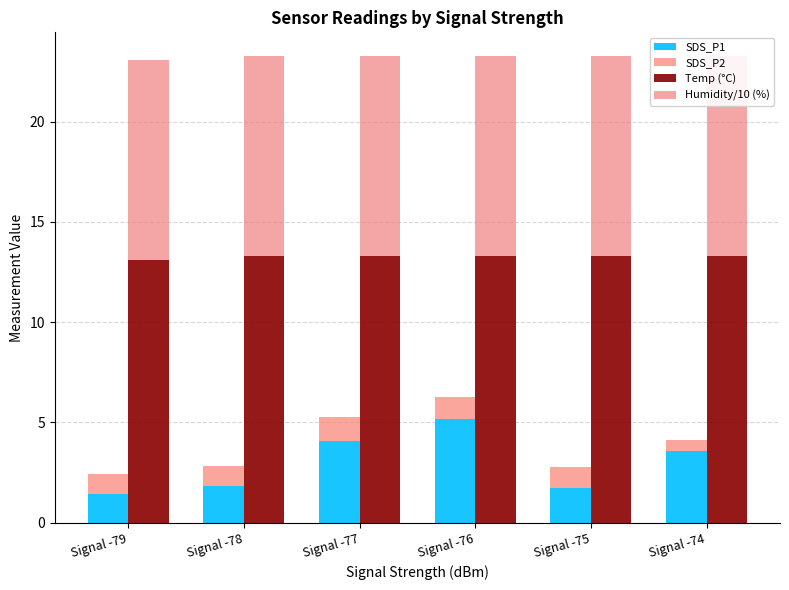

Is the value of Temp (°C) at Signal -74 greater than the value of Humidity/10 (%) at Signal -75?

Yes